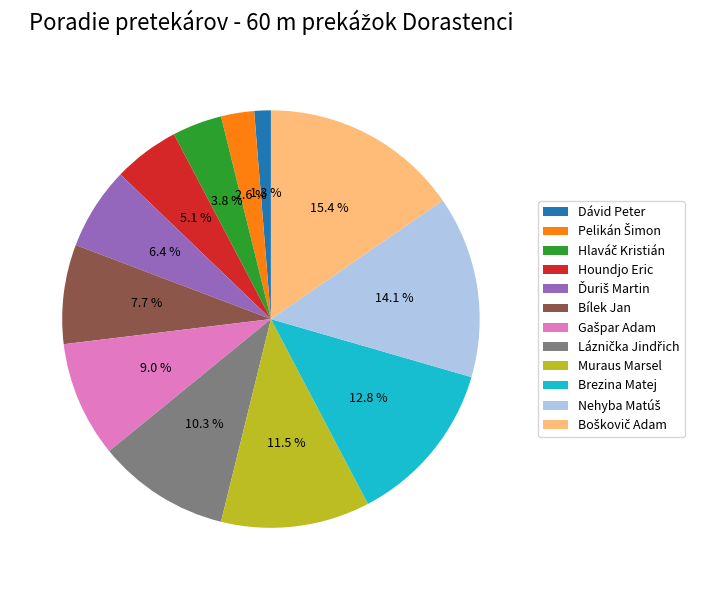

How much of the chart is everything except Muraus Marsel?

88.5%